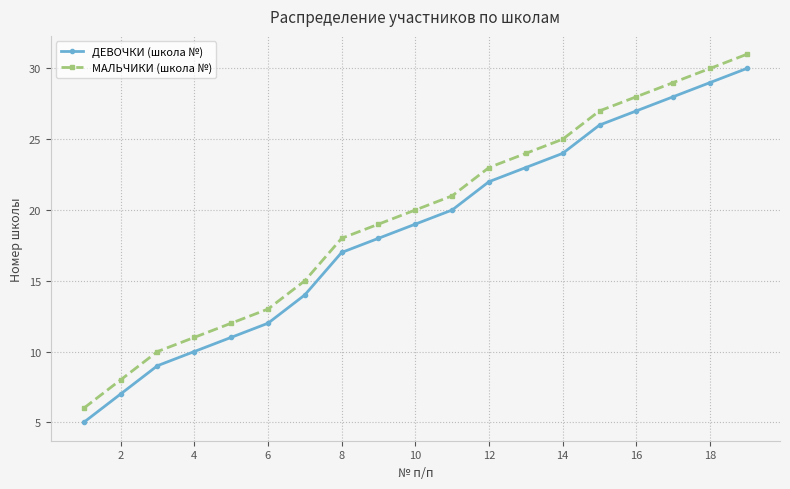

True or false: МАЛЬЧИКИ (школа №) and ДЕВОЧКИ (школа №) cross at least once.

False